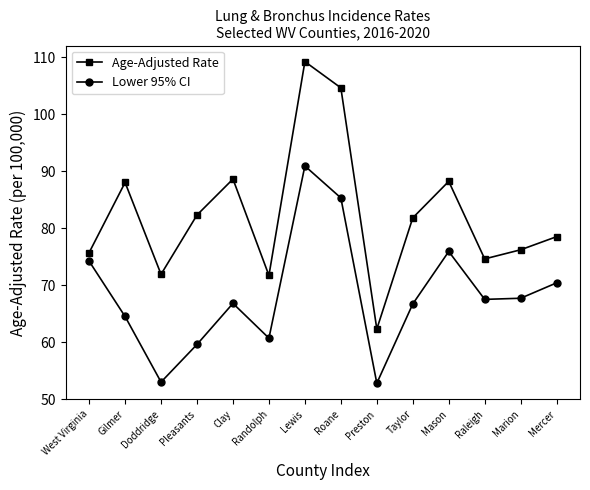

How many data points in Age-Adjusted Rate are less than 81?

7